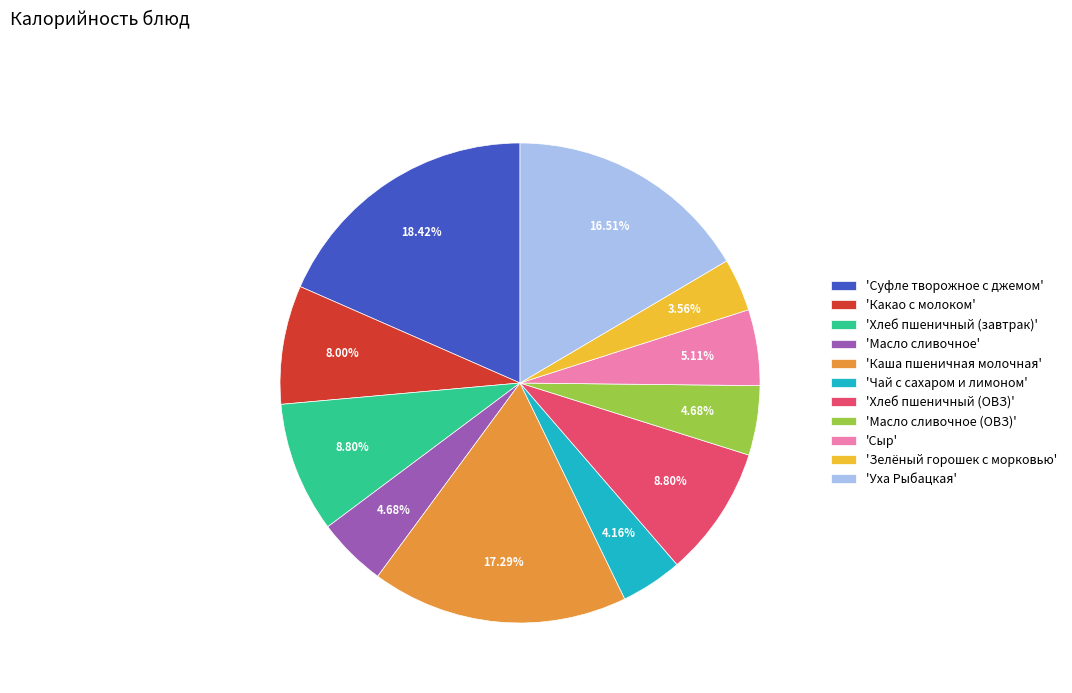

Combined, do 'Уха Рыбацкая' and 'Сыр' account for over 50%?

No